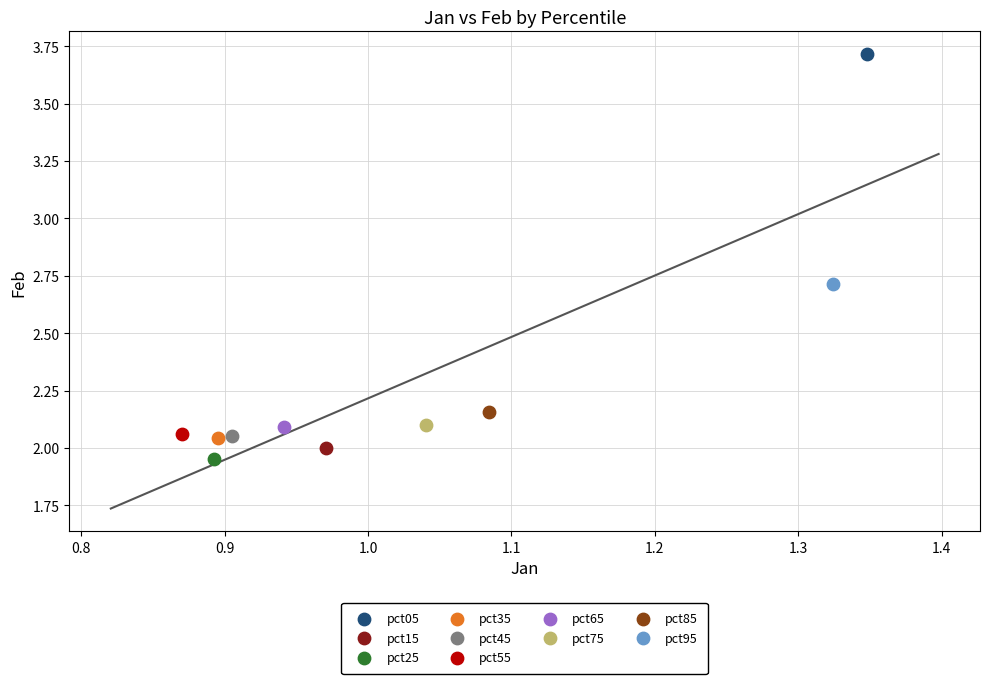

Which series reaches the maximum Y coordinate?

pct05